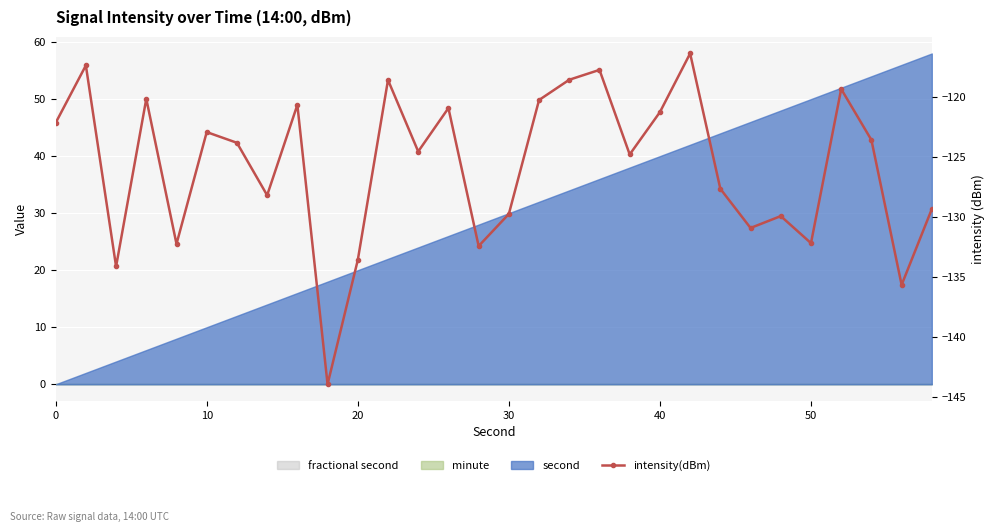

What is the smallest value displayed?

-143.9